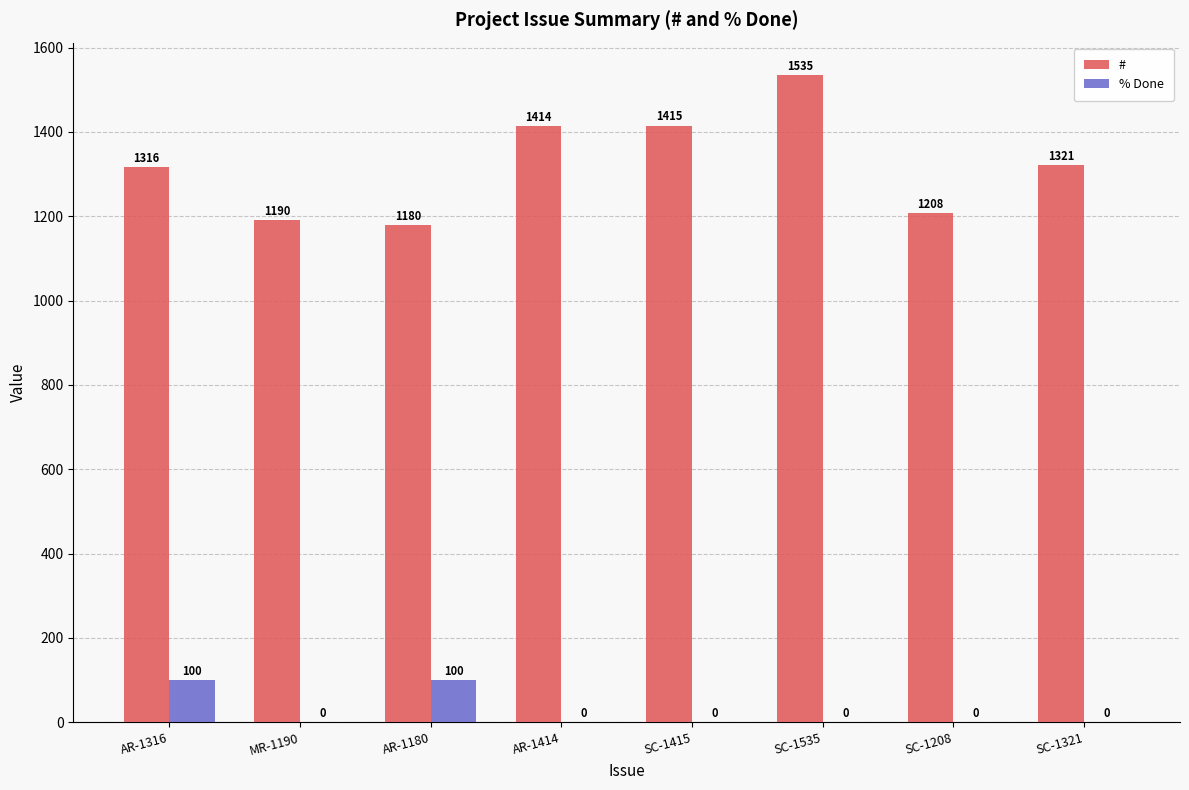

What is the sum of the % Done values at AR-1180 and SC-1415?

100